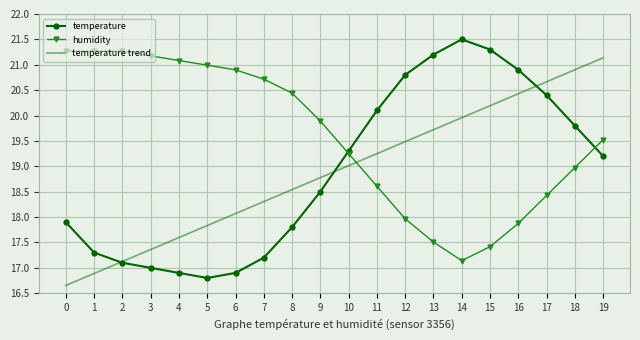

What is the spread (max minus min) of values at 11?

1.5